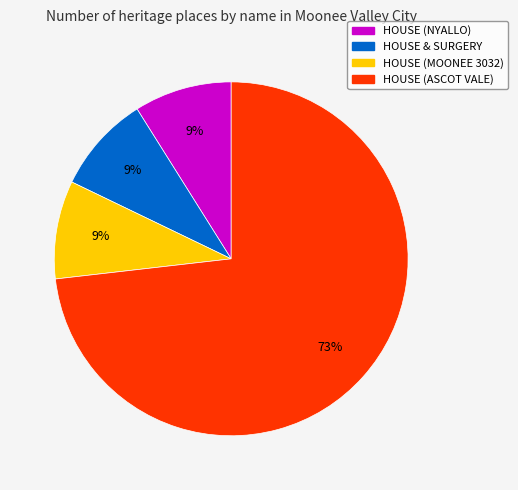

Do HOUSE (NYALLO) and HOUSE (ASCOT VALE) together represent more than half of the pie?

Yes